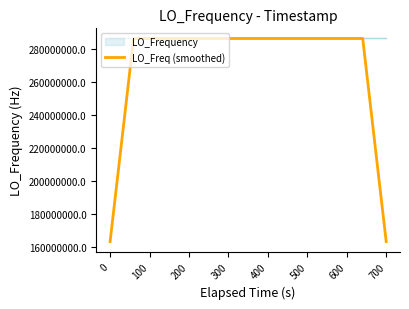

What is the lowest value of the LO_Frequency series?

286046998.5